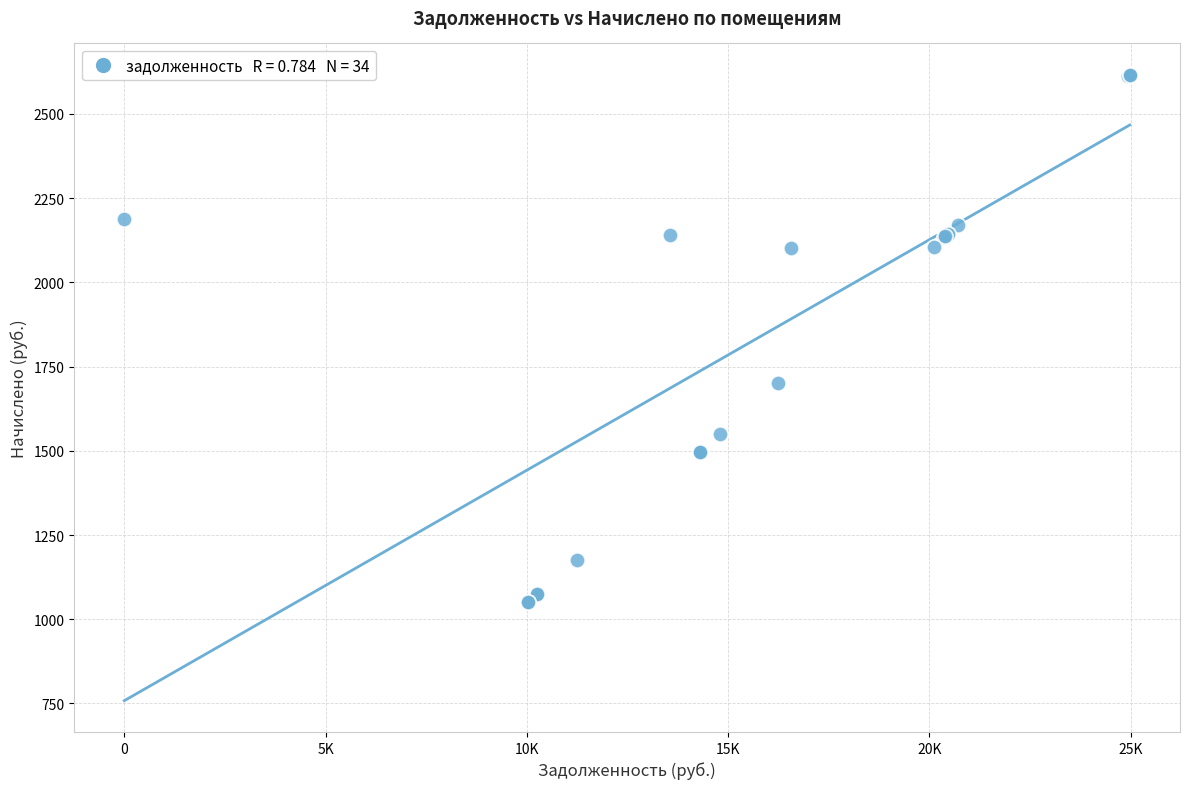

What Y value in the scatter plot is closest to 1833?

1701.0